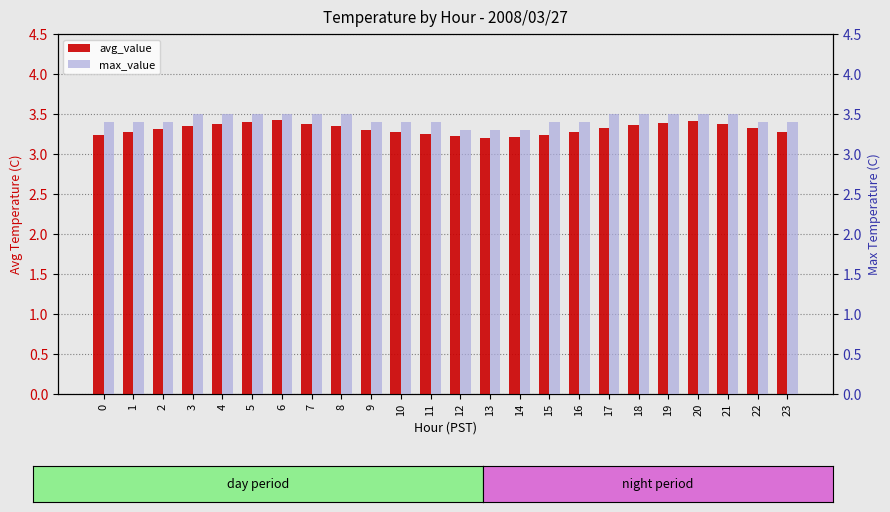

Reading right to left, extract all data points from this chart.

avg_value: 23=3.3	22=3.3	21=3.4	20=3.4	19=3.4	18=3.4	17=3.3	16=3.3	15=3.2	14=3.2	13=3.2	12=3.2	11=3.2	10=3.3	9=3.3	8=3.4	7=3.4	6=3.4	5=3.4	4=3.4	3=3.4	2=3.3	1=3.3	0=3.2
max_value: 23=3.4	22=3.4	21=3.5	20=3.5	19=3.5	18=3.5	17=3.5	16=3.4	15=3.4	14=3.3	13=3.3	12=3.3	11=3.4	10=3.4	9=3.4	8=3.5	7=3.5	6=3.5	5=3.5	4=3.5	3=3.5	2=3.4	1=3.4	0=3.4